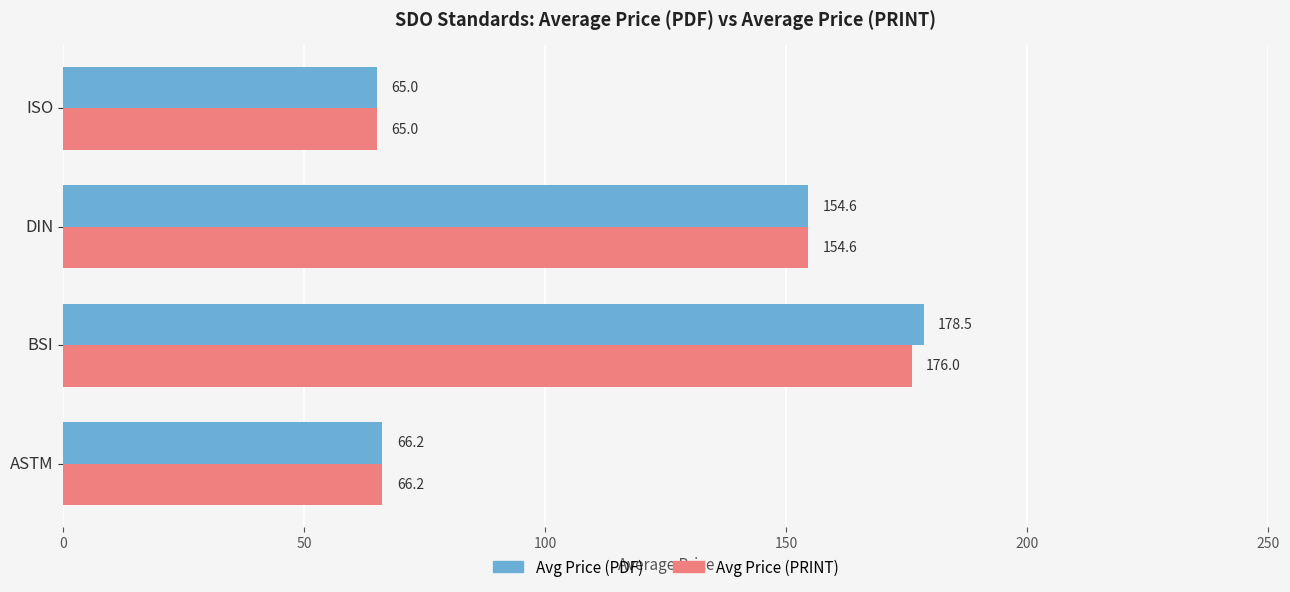

Which series has the largest range (max minus min)?

Avg Price (PDF)